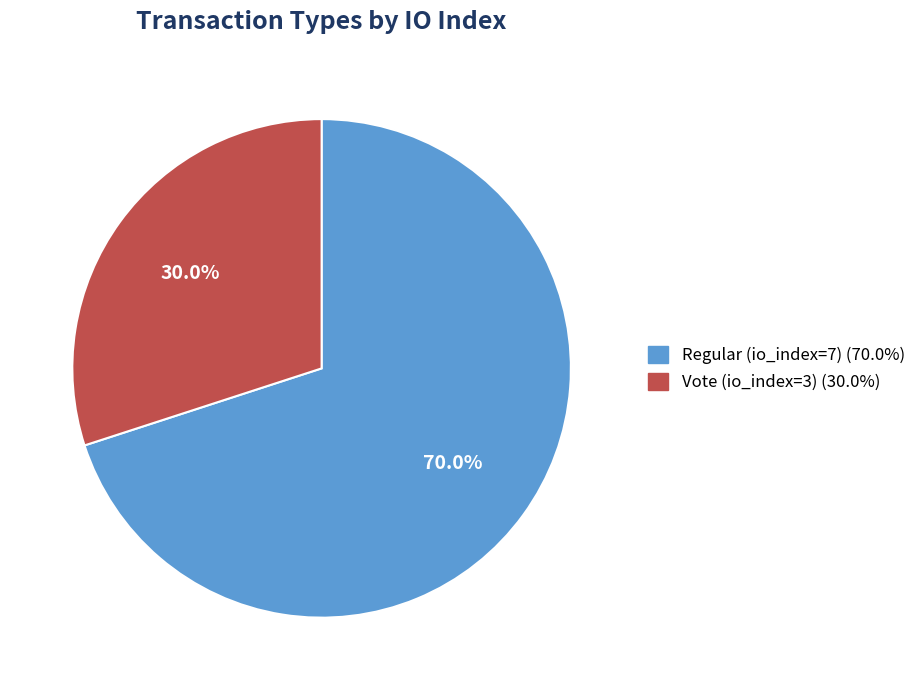

Rank the categories by value from highest to lowest.

Regular (io_index=7), Vote (io_index=3)